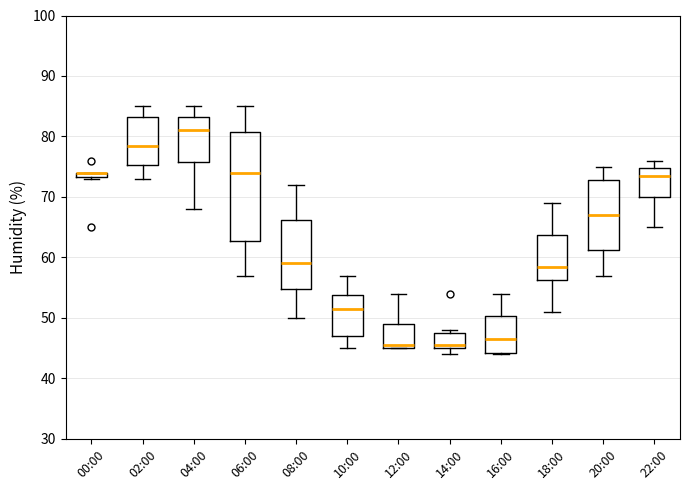

Comparing the boxes themselves (not the whiskers), which one is the tallest?

06:00